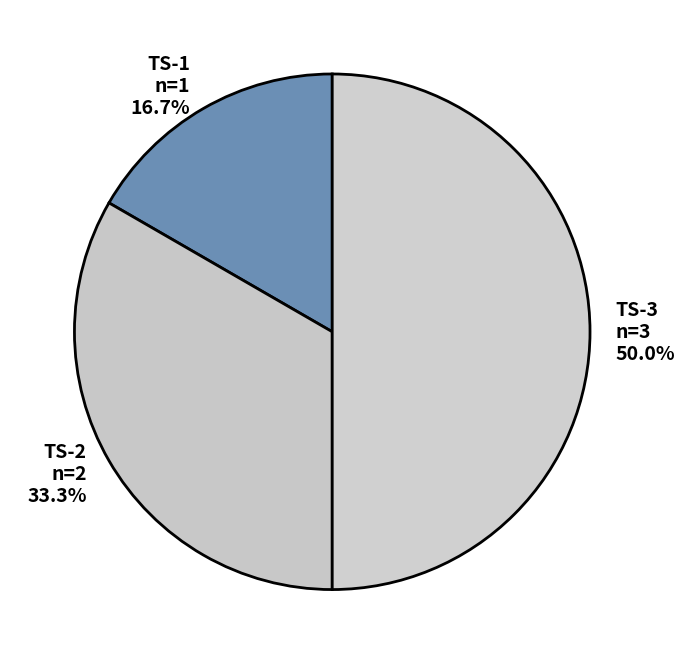

Is it true that TS-3 is 45% of the pie?

False